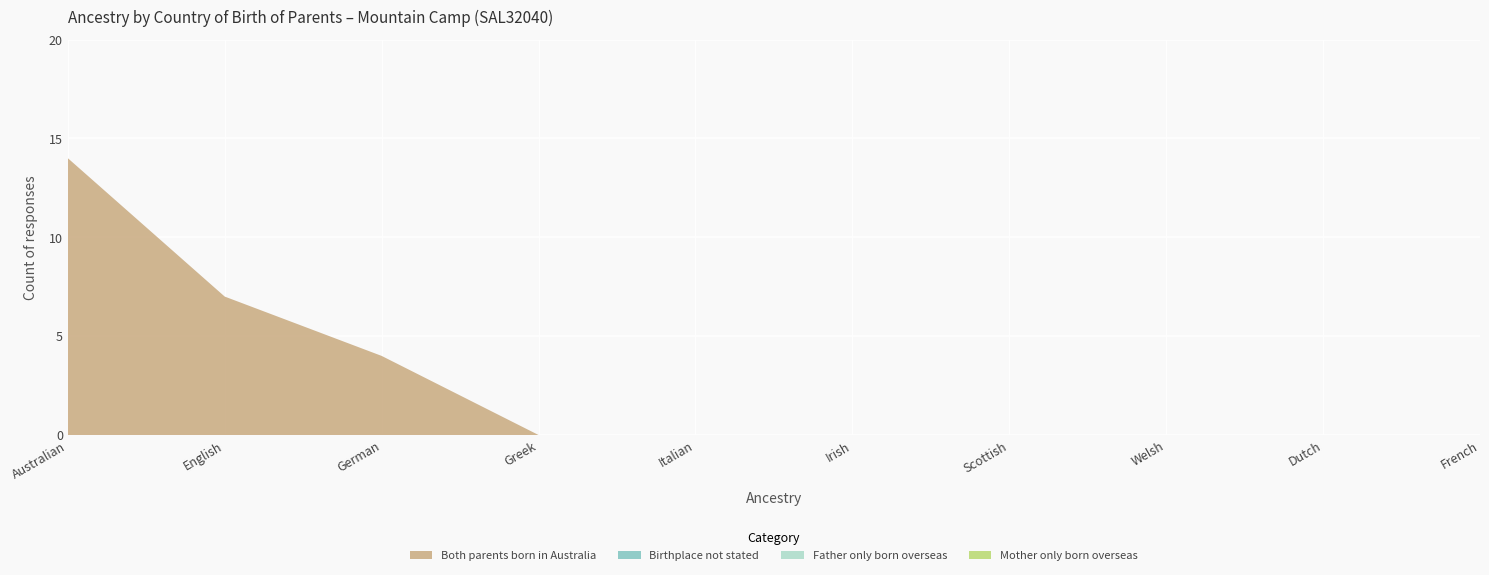

Reading left to right, what are all the values shown in this chart?

Both parents born in Australia: 14	7	4	0	0	0	0	0	0	0
Birthplace not stated: 0	0	0	0	0	0	0	0	0	0
Father only born overseas: 0	0	0	0	0	0	0	0	0	0
Mother only born overseas: 0	0	0	0	0	0	0	0	0	0